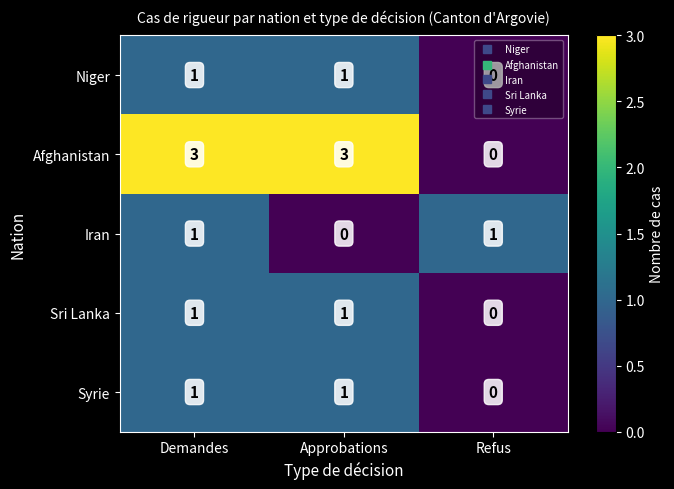

At which category is the sum across all series the highest?

Demandes